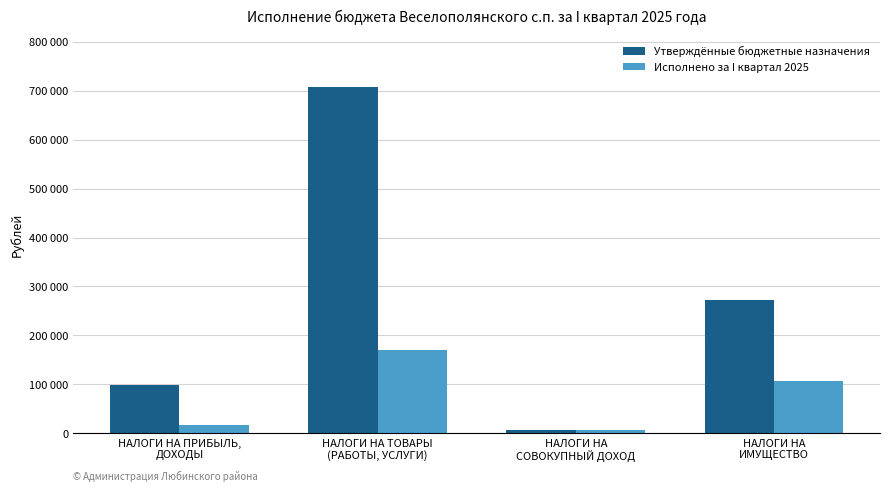

Rank the series by their maximum value, from lowest to highest.

Исполнено за I квартал 2025, Утверждённые бюджетные назначения